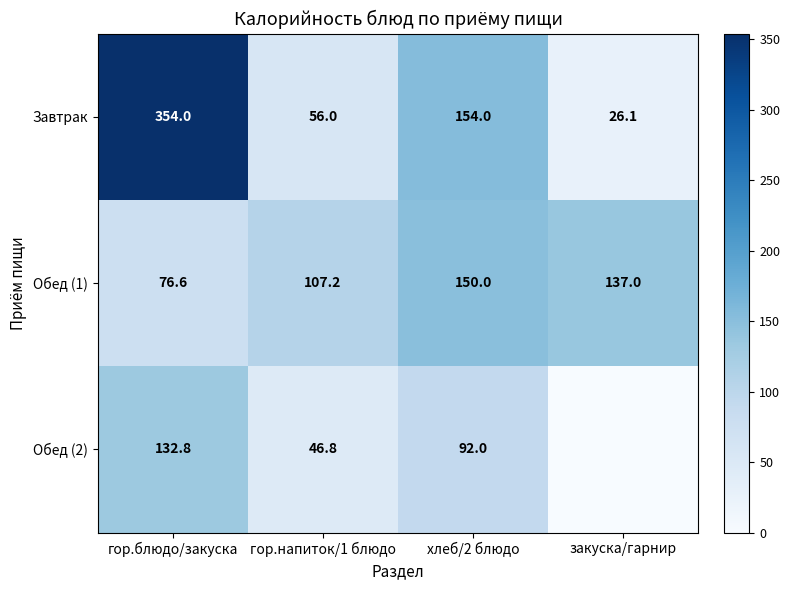

What is the total value across all series at гор.напиток/1 блюдо?

210.0